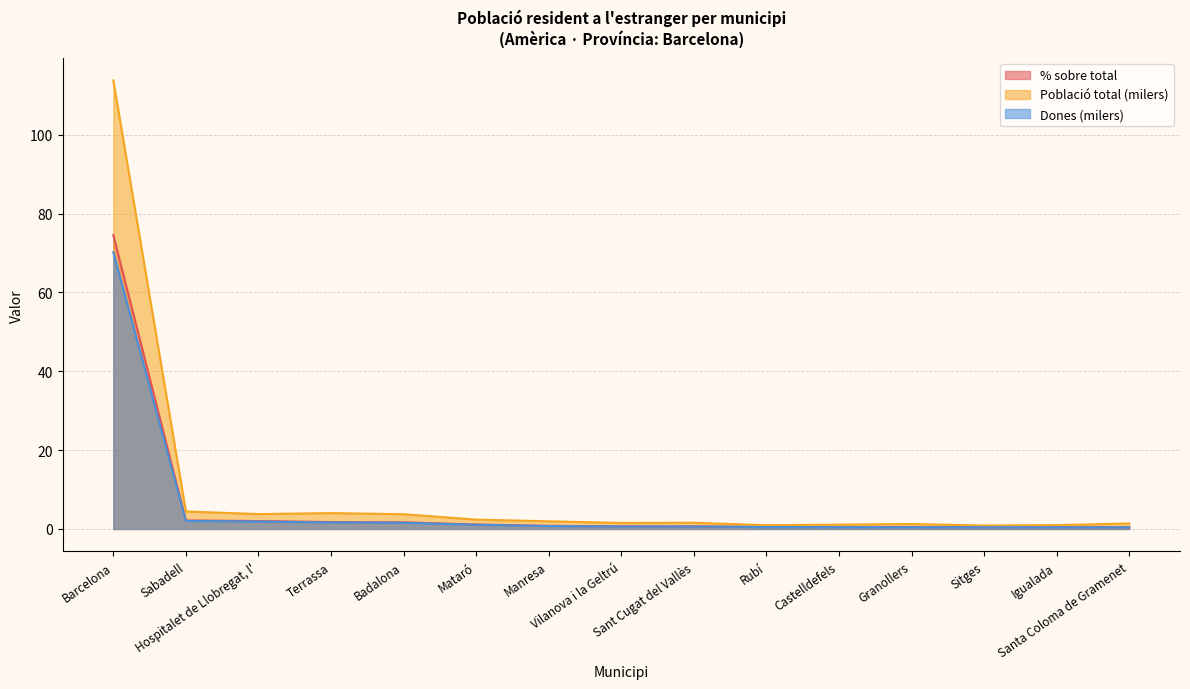

What value does the % sobre total series have at Manresa?

0.8